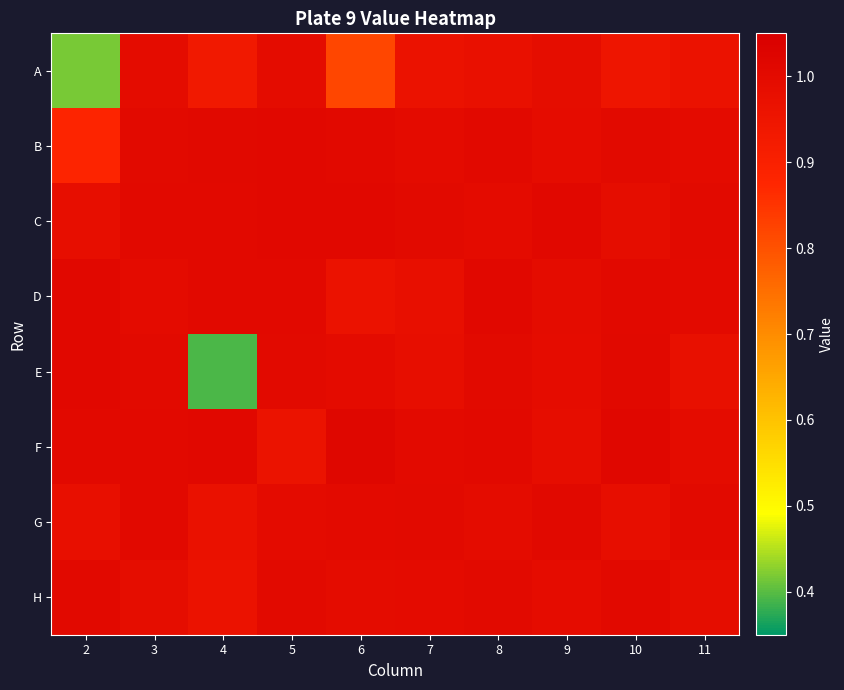

At which category is the sum across all series the highest?

3